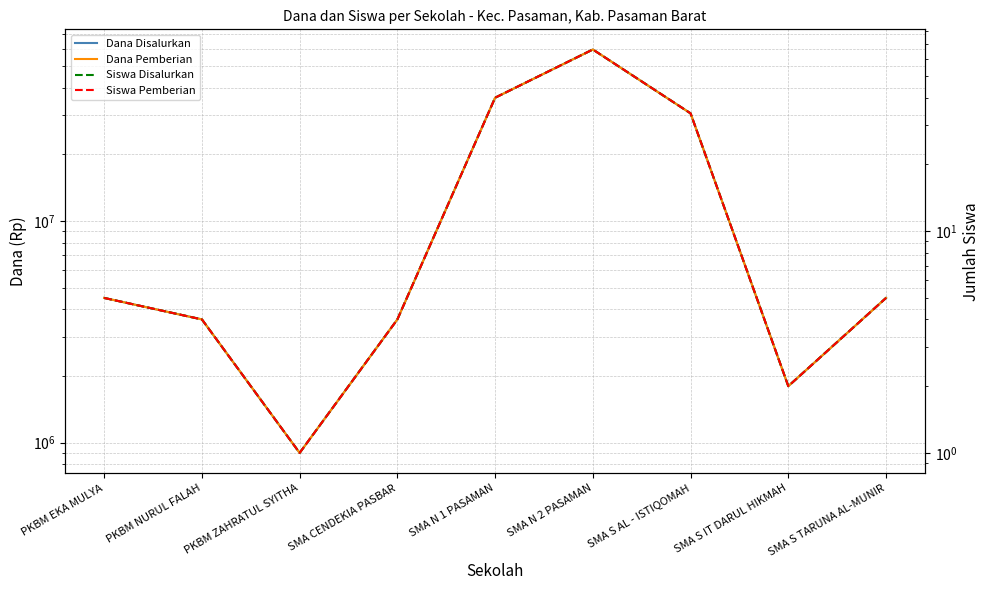

At which category is the sum across all series the highest?

SMA N 2 PASAMAN